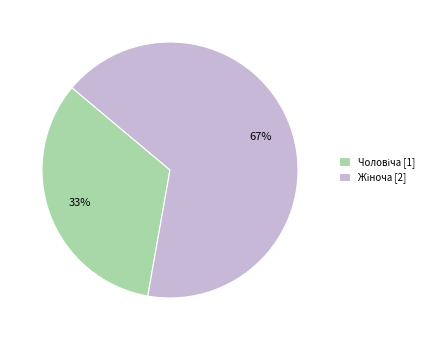

Does any single category account for the majority?

Yes